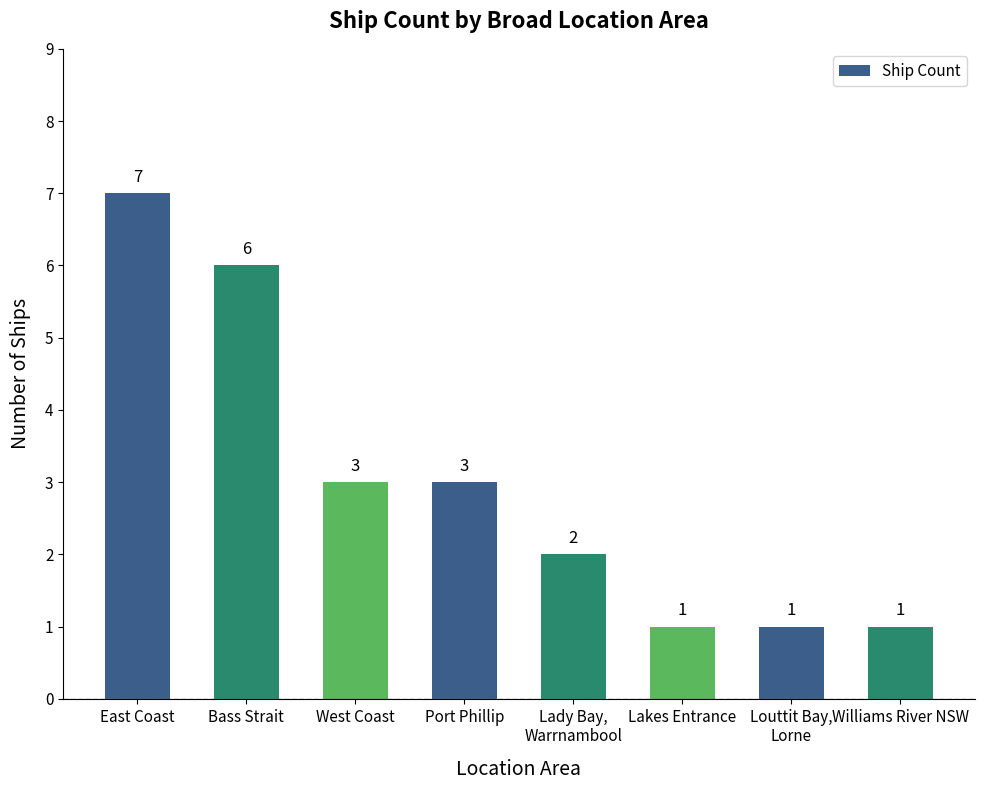

What is the difference between the second highest and minimum values?

5